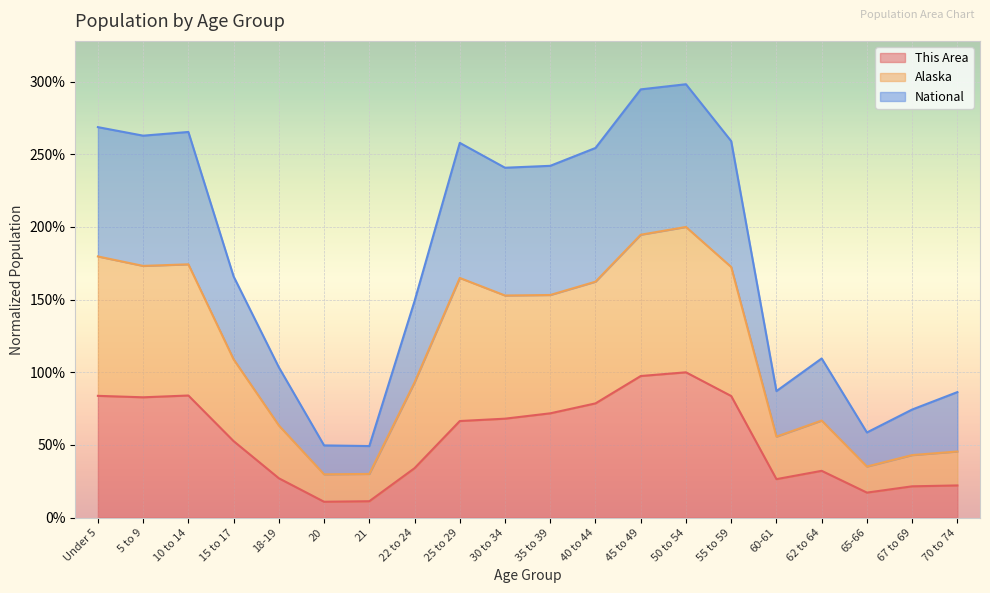

Where is the first local maximum for Alaska?

10 to 14